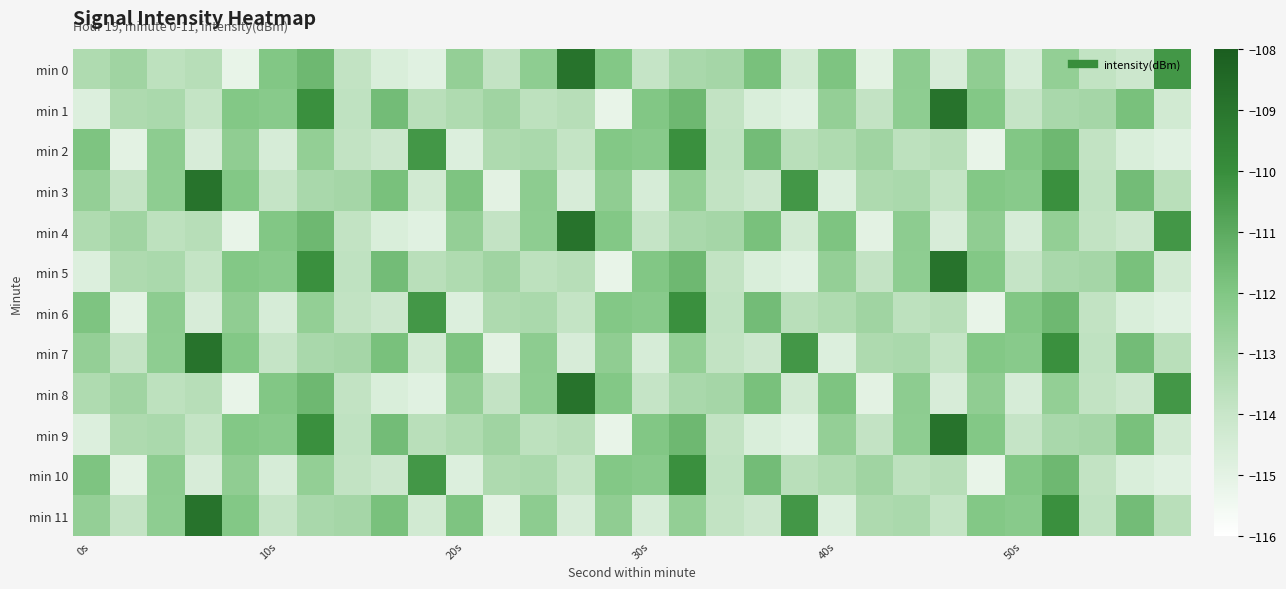

Reading right to left, list all the values displayed in this chart.

min 0: -110.3	-114.1	-113.8	-112.5	-114.5	-112.4	-114.6	-112.4	-115.0	-111.9	-114.3	-111.8	-113.0	-113.1	-113.9	-112.1	-108.9	-112.4	-113.8	-112.6	-114.9	-114.6	-113.8	-111.5	-112.0	-115.2	-113.5	-113.7	-112.9	-113.3
min 1: -114.3	-111.8	-113.0	-113.1	-113.9	-112.1	-108.9	-112.4	-113.8	-112.6	-114.9	-114.6	-113.8	-111.5	-112.0	-115.2	-113.5	-113.7	-112.9	-113.3	-113.6	-111.6	-113.8	-110.1	-112.2	-112.1	-113.9	-113.2	-113.3	-114.7
min 2: -114.9	-114.6	-113.8	-111.5	-112.0	-115.2	-113.5	-113.7	-112.9	-113.3	-113.6	-111.6	-113.8	-110.1	-112.2	-112.1	-113.9	-113.2	-113.3	-114.7	-110.3	-114.1	-113.8	-112.5	-114.5	-112.4	-114.6	-112.4	-115.0	-111.9
min 3: -113.6	-111.6	-113.8	-110.1	-112.2	-112.1	-113.9	-113.2	-113.3	-114.7	-110.3	-114.1	-113.8	-112.5	-114.5	-112.4	-114.6	-112.4	-115.0	-111.9	-114.3	-111.8	-113.0	-113.1	-113.9	-112.1	-108.9	-112.4	-113.8	-112.6
min 4: -110.3	-114.1	-113.8	-112.5	-114.5	-112.4	-114.6	-112.4	-115.0	-111.9	-114.3	-111.8	-113.0	-113.1	-113.9	-112.1	-108.9	-112.4	-113.8	-112.6	-114.9	-114.6	-113.8	-111.5	-112.0	-115.2	-113.5	-113.7	-112.9	-113.3
min 5: -114.3	-111.8	-113.0	-113.1	-113.9	-112.1	-108.9	-112.4	-113.8	-112.6	-114.9	-114.6	-113.8	-111.5	-112.0	-115.2	-113.5	-113.7	-112.9	-113.3	-113.6	-111.6	-113.8	-110.1	-112.2	-112.1	-113.9	-113.2	-113.3	-114.7
min 6: -114.9	-114.6	-113.8	-111.5	-112.0	-115.2	-113.5	-113.7	-112.9	-113.3	-113.6	-111.6	-113.8	-110.1	-112.2	-112.1	-113.9	-113.2	-113.3	-114.7	-110.3	-114.1	-113.8	-112.5	-114.5	-112.4	-114.6	-112.4	-115.0	-111.9
min 7: -113.6	-111.6	-113.8	-110.1	-112.2	-112.1	-113.9	-113.2	-113.3	-114.7	-110.3	-114.1	-113.8	-112.5	-114.5	-112.4	-114.6	-112.4	-115.0	-111.9	-114.3	-111.8	-113.0	-113.1	-113.9	-112.1	-108.9	-112.4	-113.8	-112.6
min 8: -110.3	-114.1	-113.8	-112.5	-114.5	-112.4	-114.6	-112.4	-115.0	-111.9	-114.3	-111.8	-113.0	-113.1	-113.9	-112.1	-108.9	-112.4	-113.8	-112.6	-114.9	-114.6	-113.8	-111.5	-112.0	-115.2	-113.5	-113.7	-112.9	-113.3
min 9: -114.3	-111.8	-113.0	-113.1	-113.9	-112.1	-108.9	-112.4	-113.8	-112.6	-114.9	-114.6	-113.8	-111.5	-112.0	-115.2	-113.5	-113.7	-112.9	-113.3	-113.6	-111.6	-113.8	-110.1	-112.2	-112.1	-113.9	-113.2	-113.3	-114.7
min 10: -114.9	-114.6	-113.8	-111.5	-112.0	-115.2	-113.5	-113.7	-112.9	-113.3	-113.6	-111.6	-113.8	-110.1	-112.2	-112.1	-113.9	-113.2	-113.3	-114.7	-110.3	-114.1	-113.8	-112.5	-114.5	-112.4	-114.6	-112.4	-115.0	-111.9
min 11: -113.6	-111.6	-113.8	-110.1	-112.2	-112.1	-113.9	-113.2	-113.3	-114.7	-110.3	-114.1	-113.8	-112.5	-114.5	-112.4	-114.6	-112.4	-115.0	-111.9	-114.3	-111.8	-113.0	-113.1	-113.9	-112.1	-108.9	-112.4	-113.8	-112.6